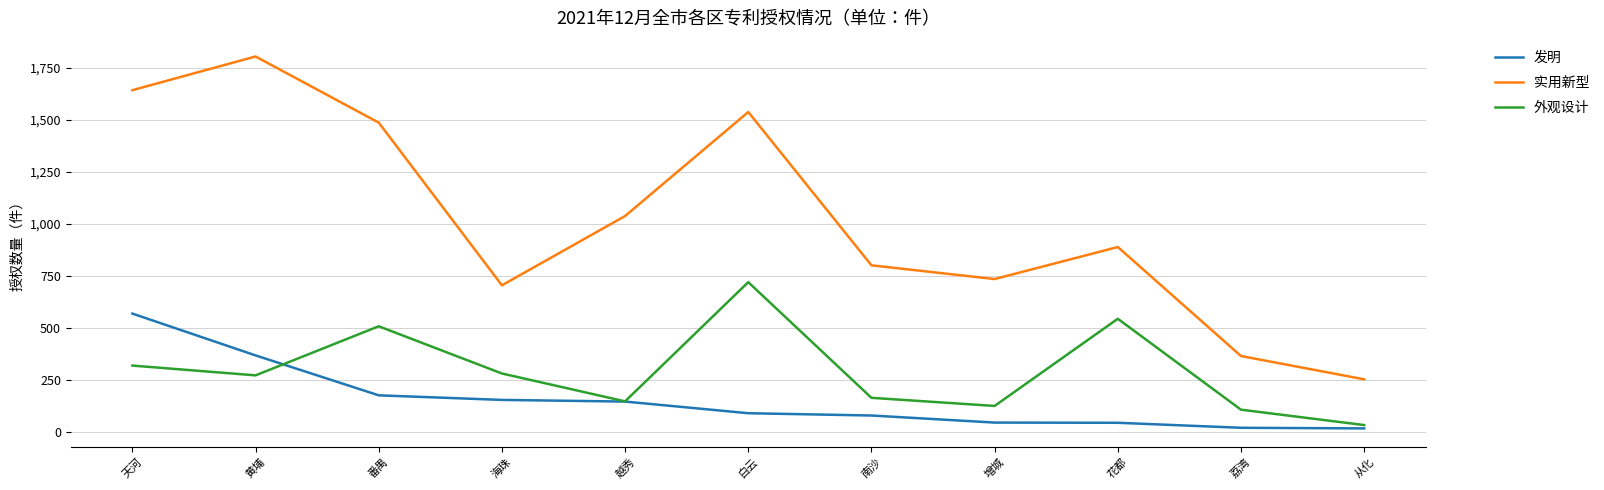

True or false: 实用新型 and 发明 intersect in this chart.

False